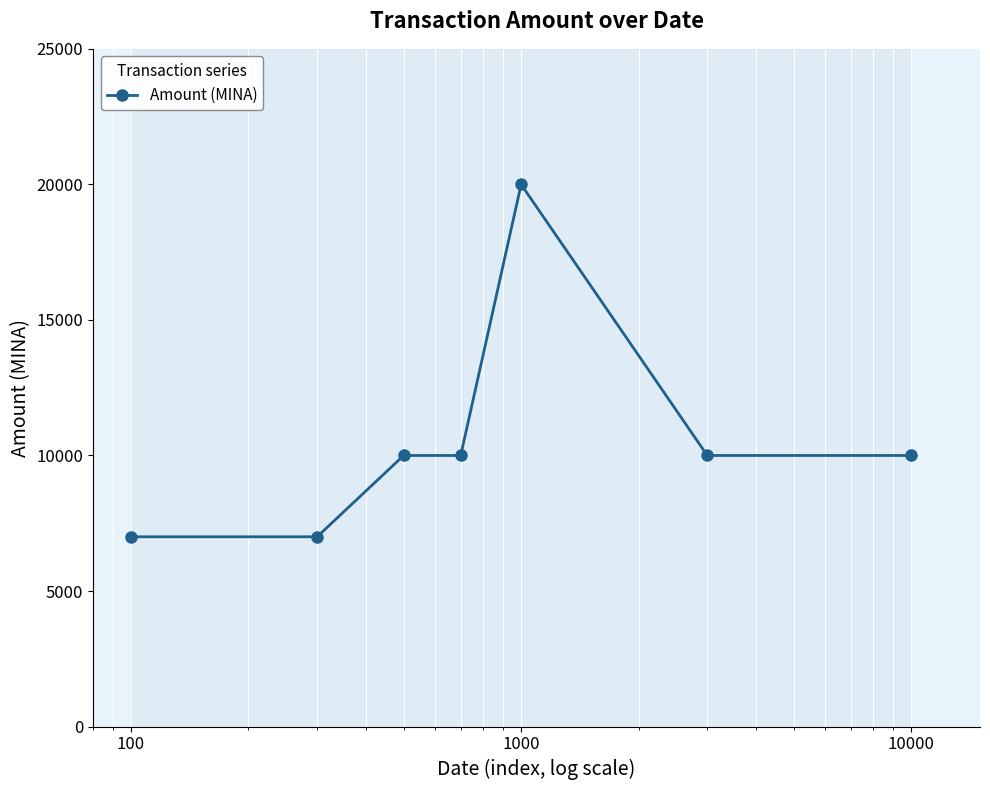

What is the highest value of the Amount (MINA) series?

19998.0